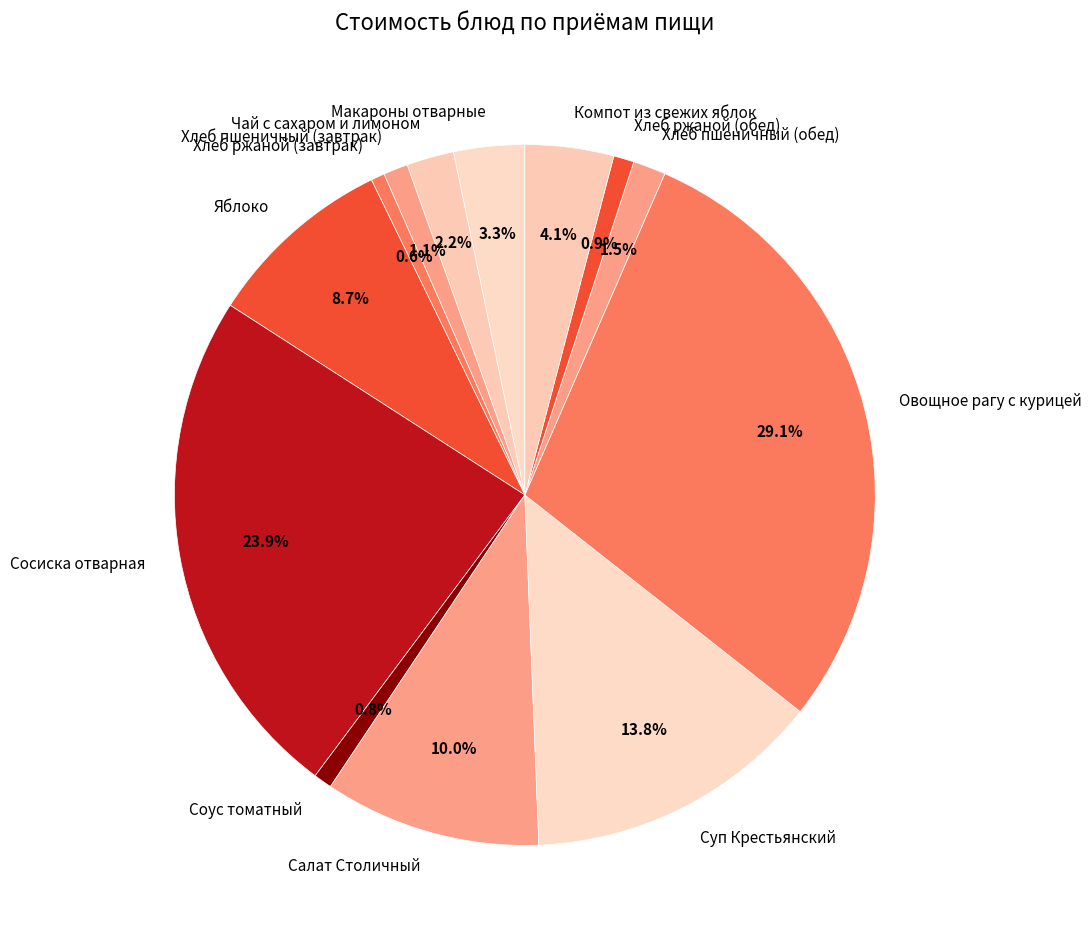

To the nearest percent, what is the combined percentage of Салат Столичный and Сосиска отварная?

34%